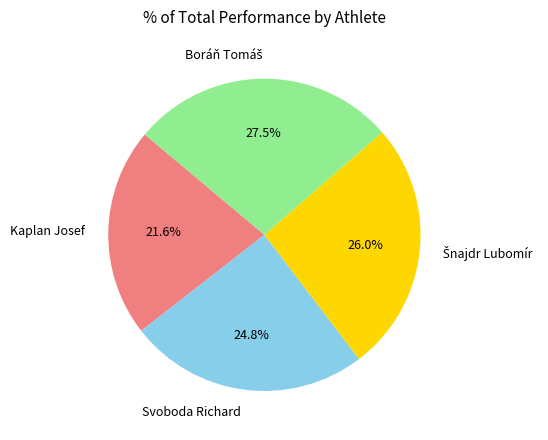

What is the smallest slice in the pie chart?

Kaplan Josef